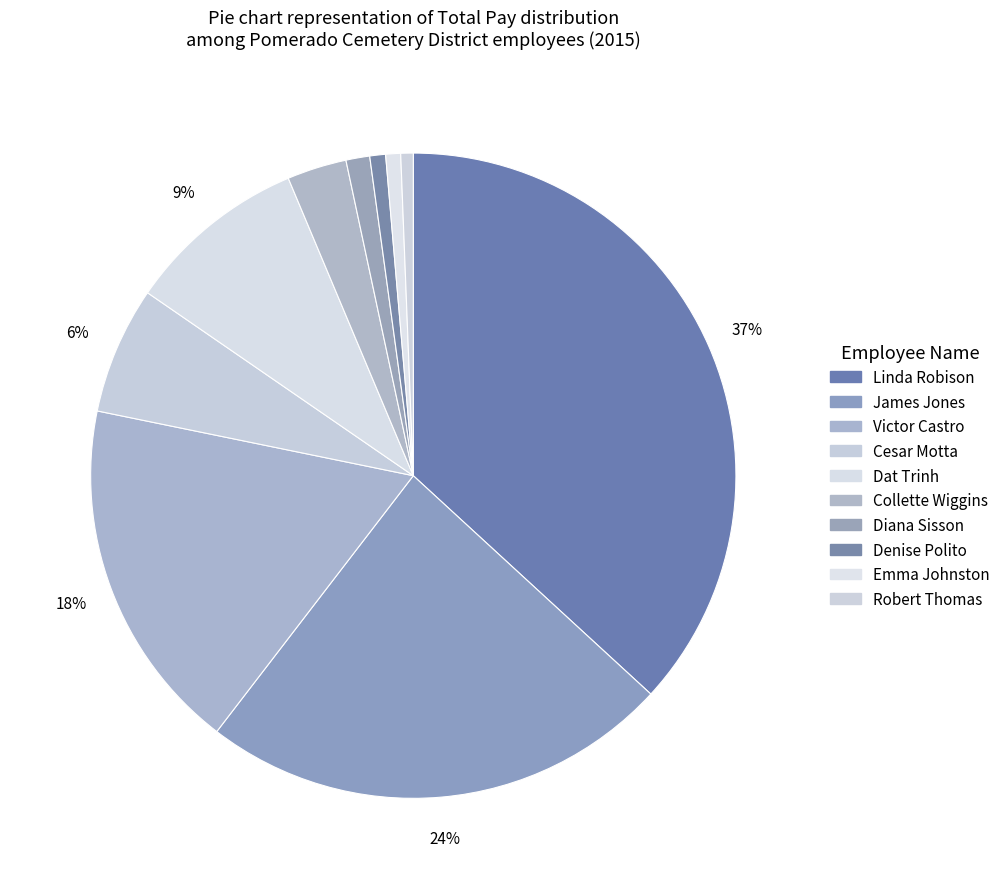

Count the number of slices in the pie.

10